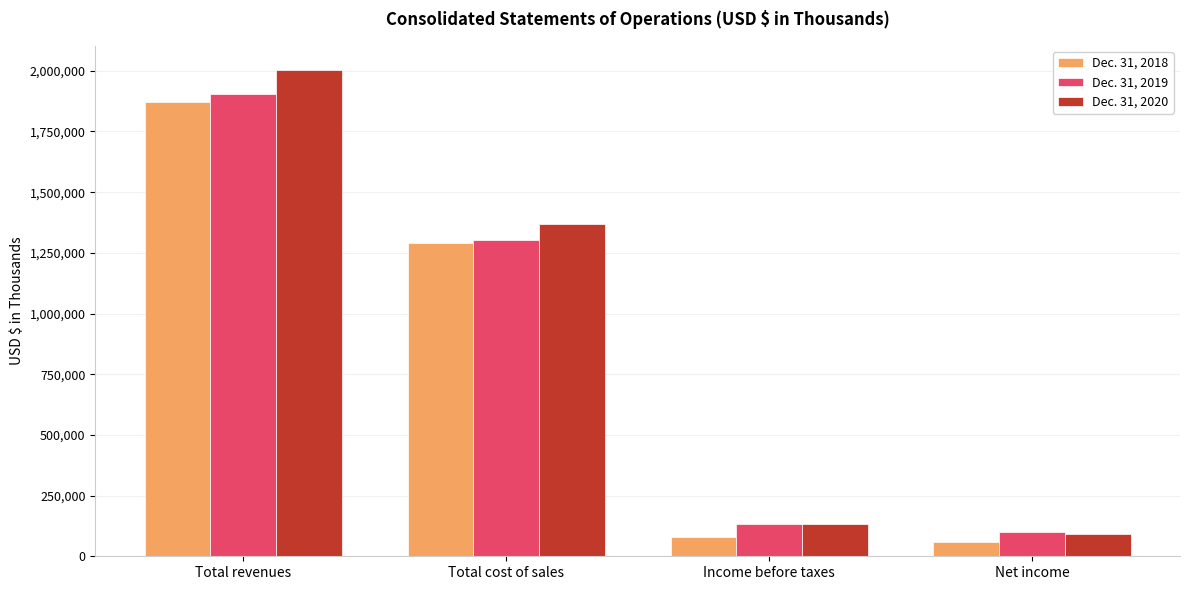

How many bars are there in total?

12